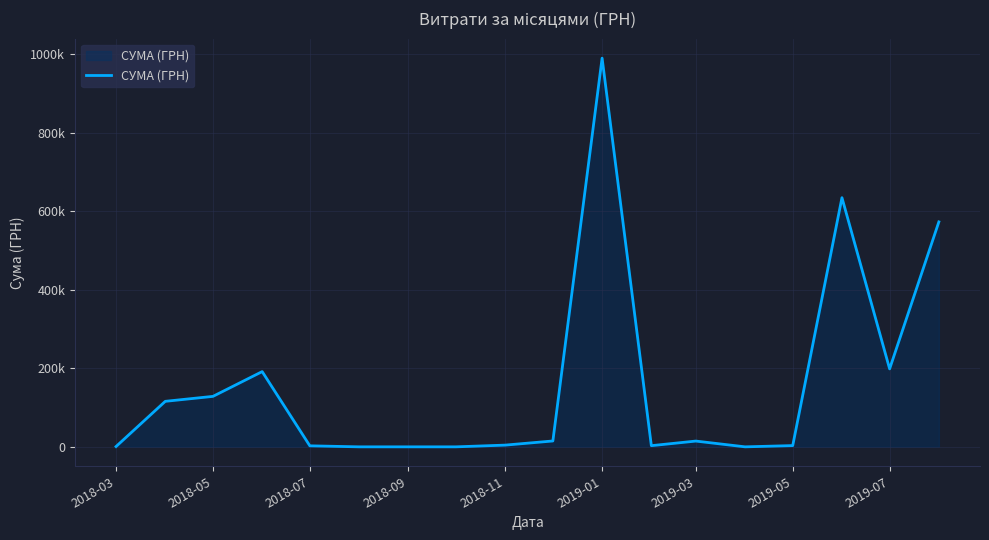

Is this an area chart (filled region under the line)?

Yes